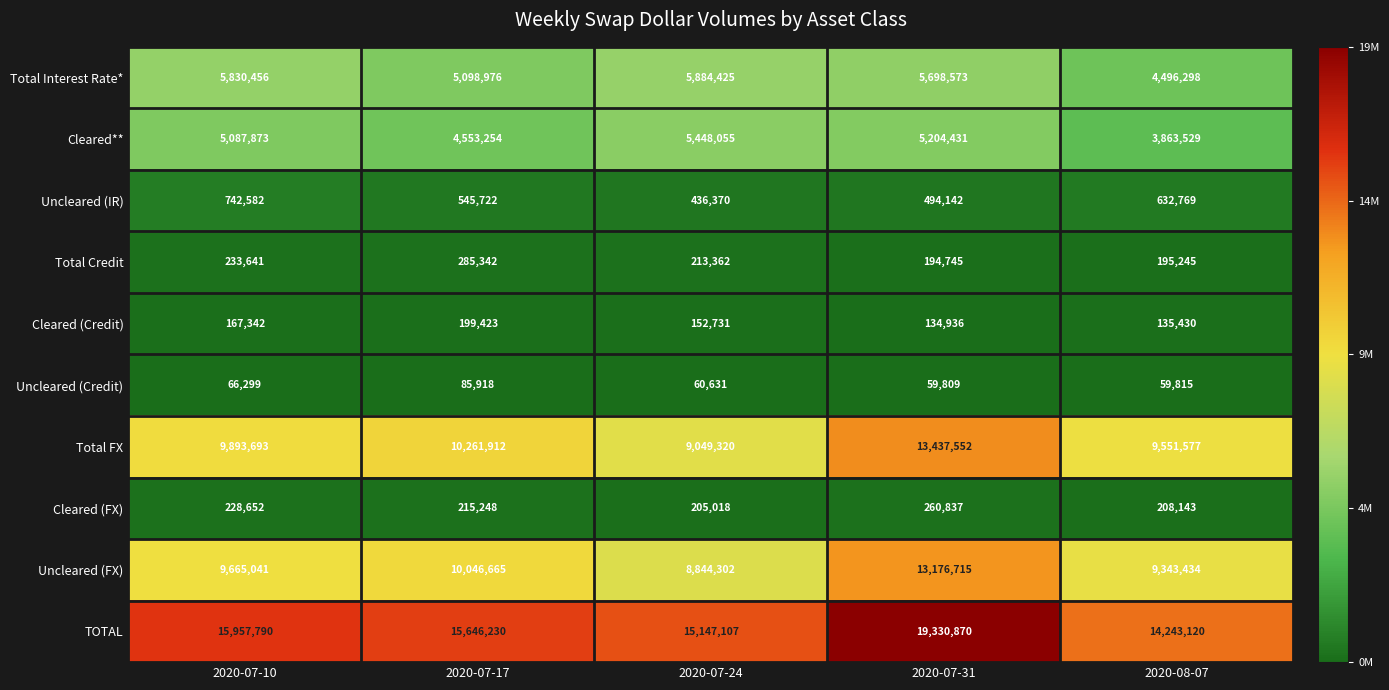

At how many categories does at least one series exceed 18347659?

1